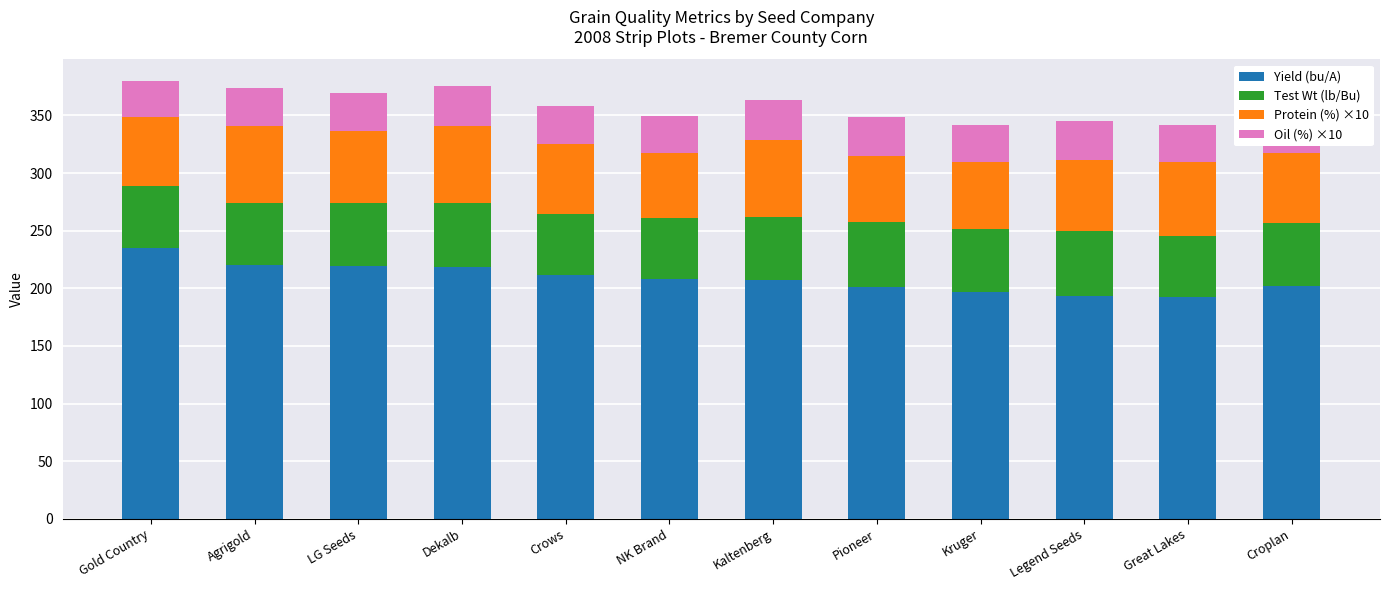

What position from the right is LG Seeds?

10